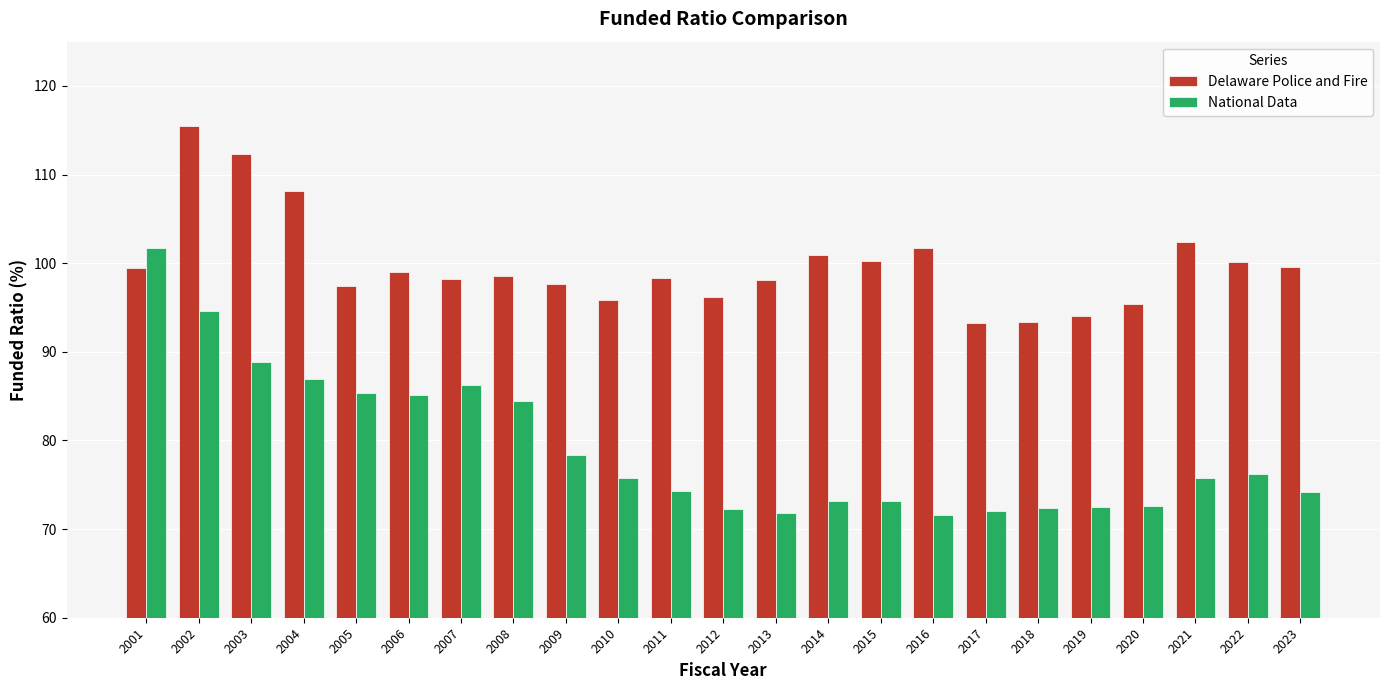

Rank the series by their average value, from lowest to highest.

National Data, Delaware Police and Fire